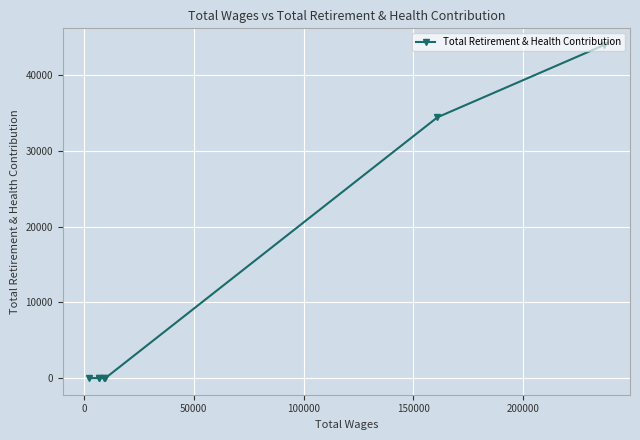

Does the chart display data point markers on the line(s)?

Yes